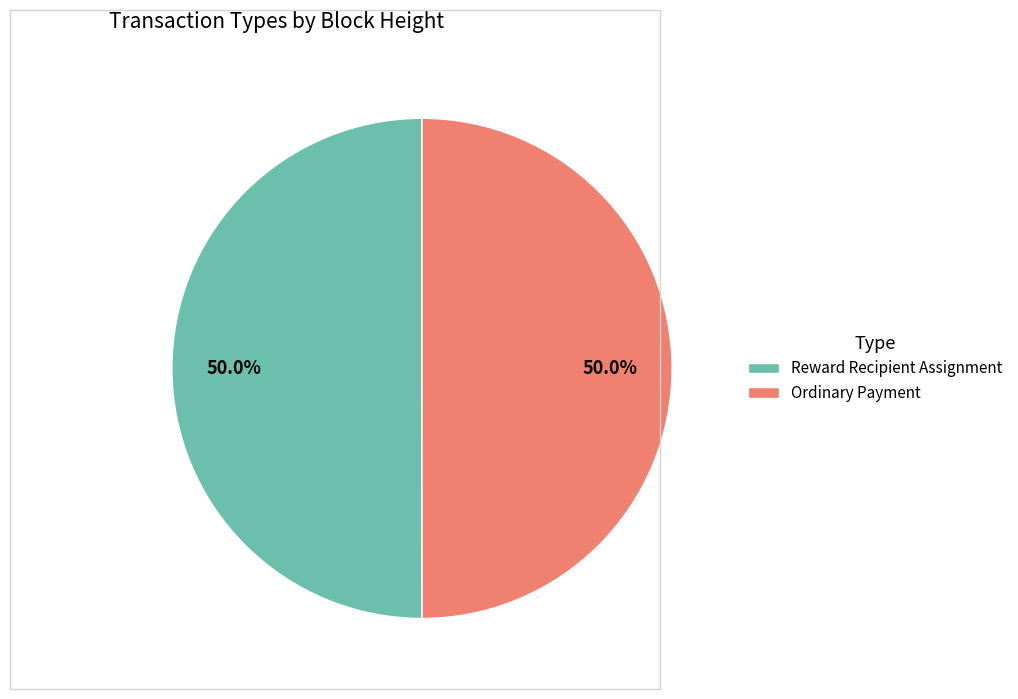

Approximately how many times larger is the value at Reward Recipient Assignment compared to Ordinary Payment?

1.0